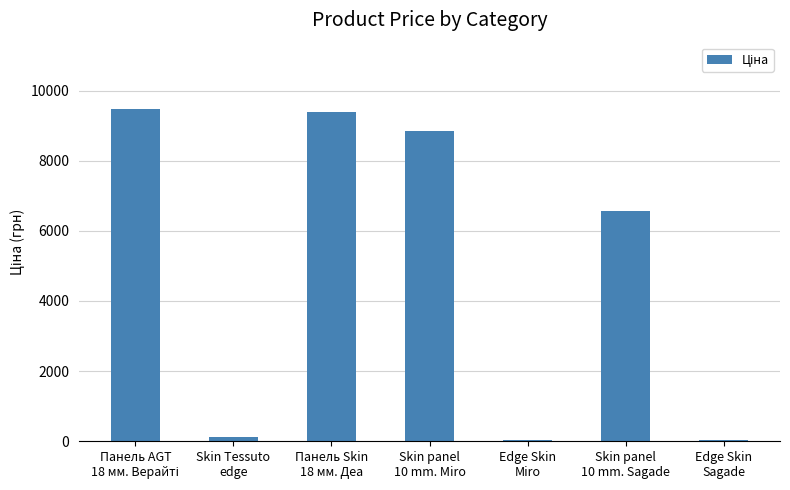

What is the sum of all values?

34467.0